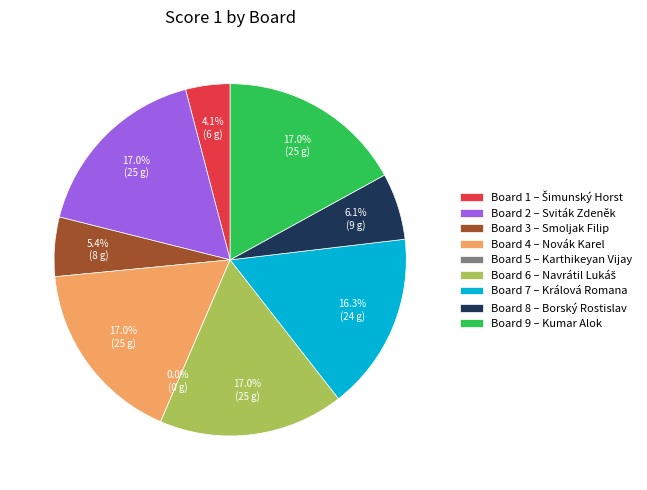

Approximately how many times larger is the value at 4 compared to 8?

2.8